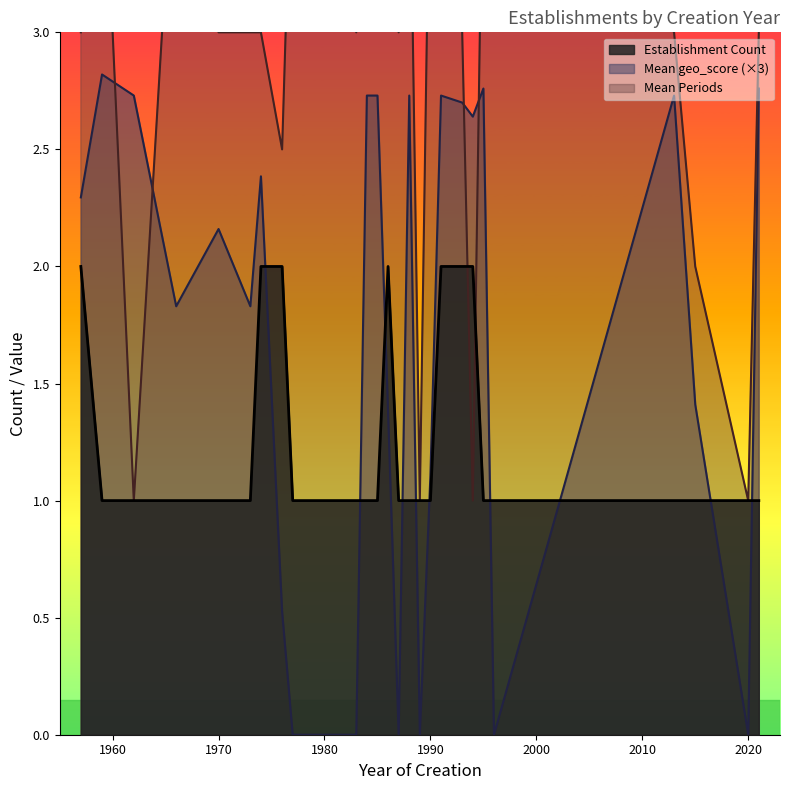

Is it true that geo_score equals 0.5 at 30?

False